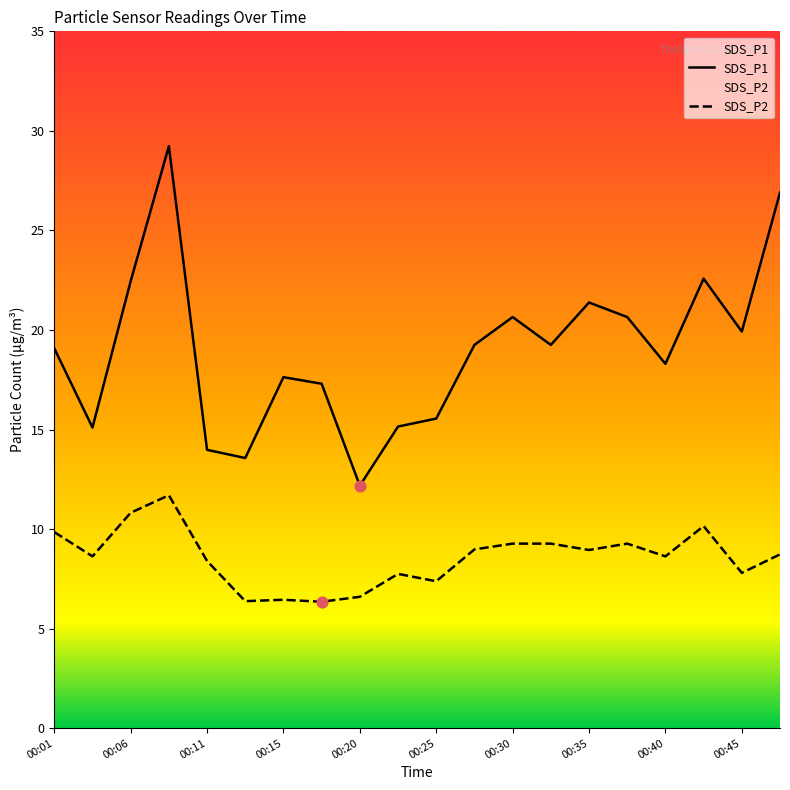

What are all the series names shown in the legend?

SDS_P1, SDS_P2